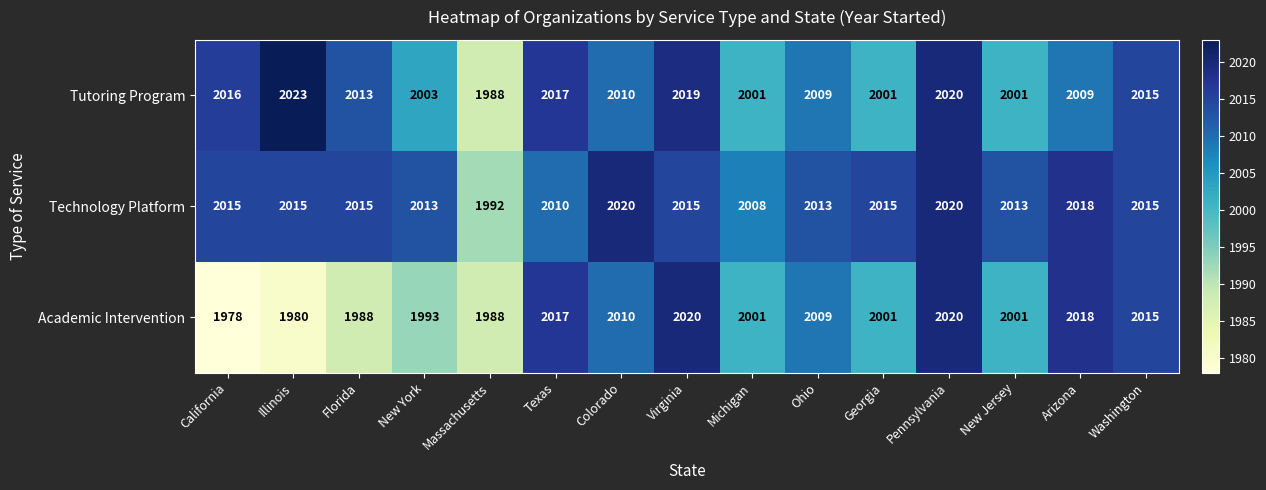

The Technology Platform series shows 2639 at Florida. True or false?

False